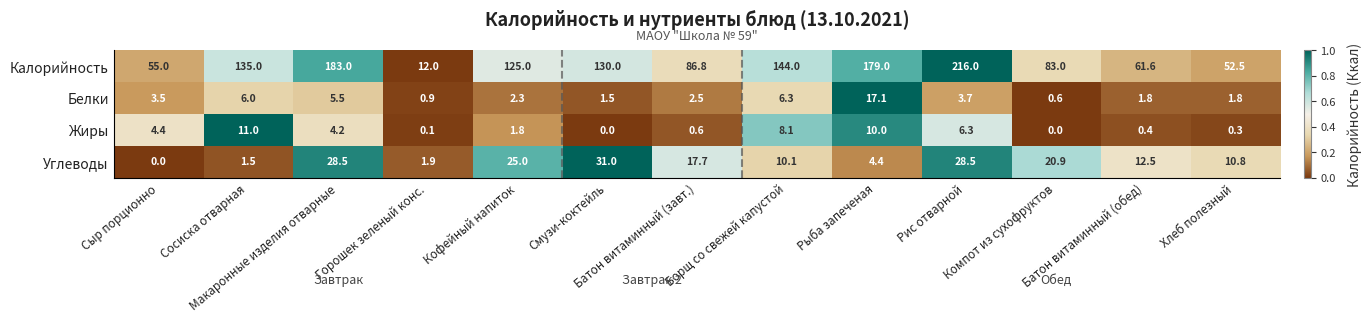

Rank the series by their maximum value, from lowest to highest.

Жиры, Белки, Углеводы, Калорийность